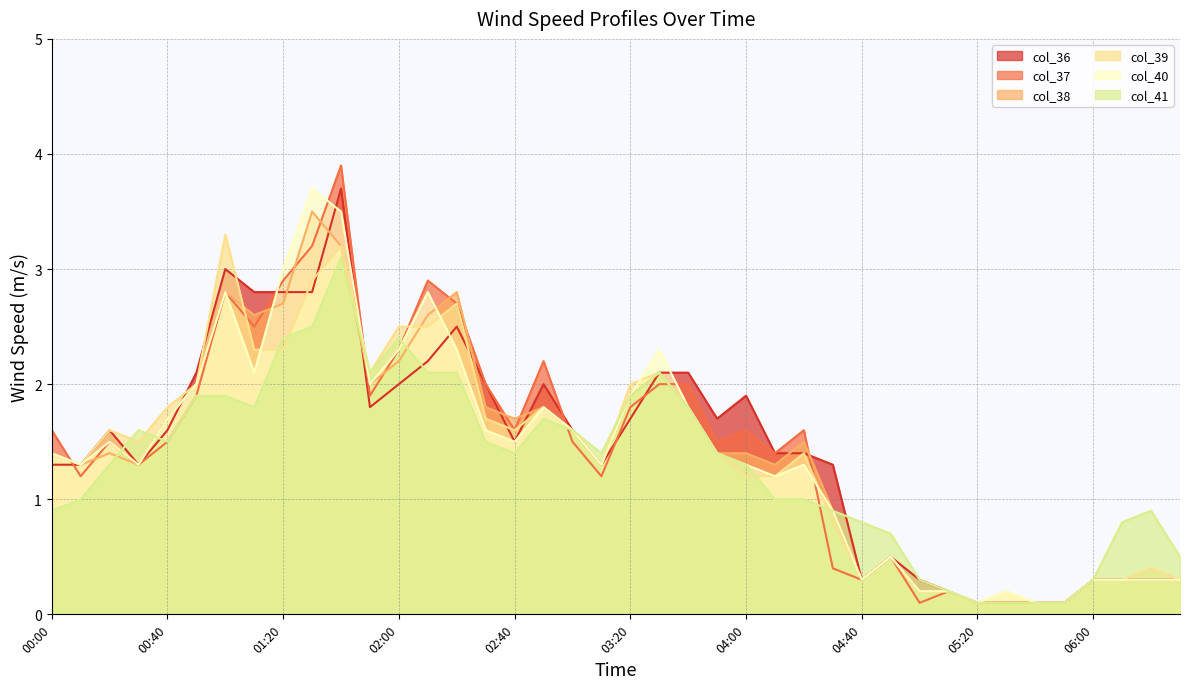

Is it true that col_39 equals 1.8 at 04:00?

False